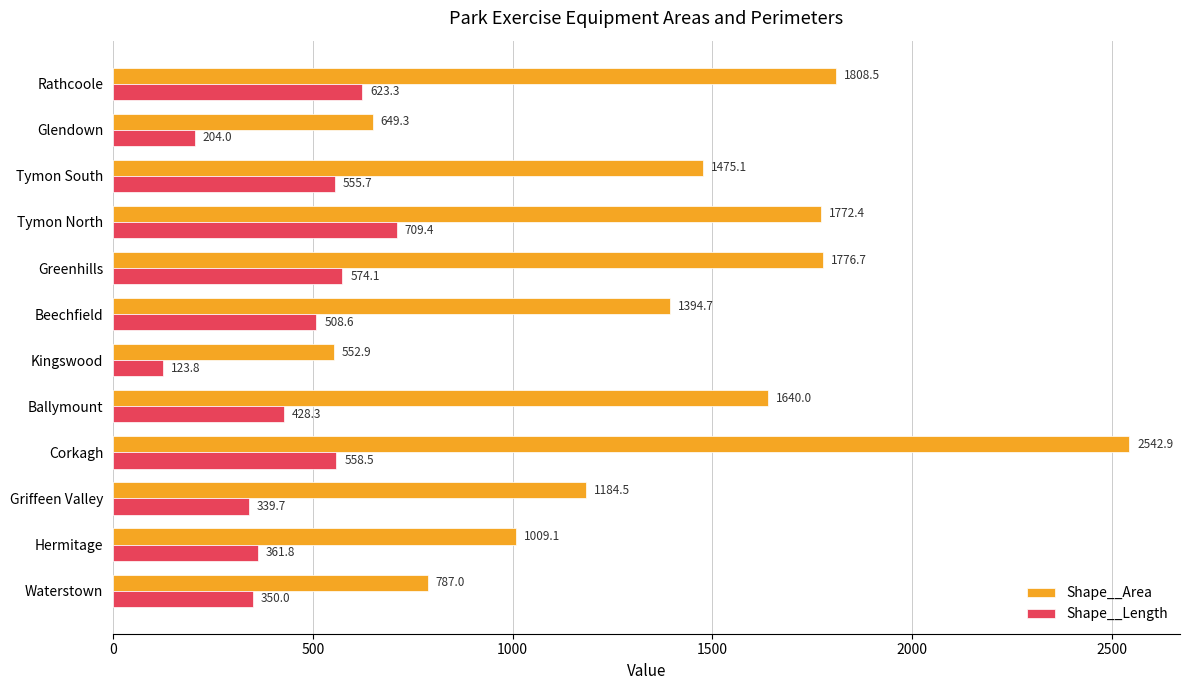

What are all the series names shown in the legend?

Shape__Area, Shape__Length